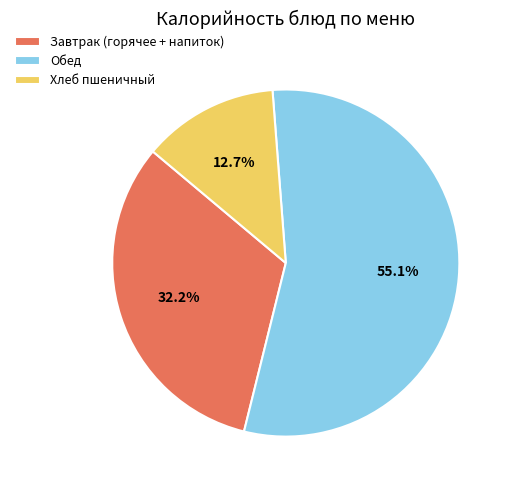

Which has a higher value, Завтрак (горячее + напиток) or Обед?

Обед